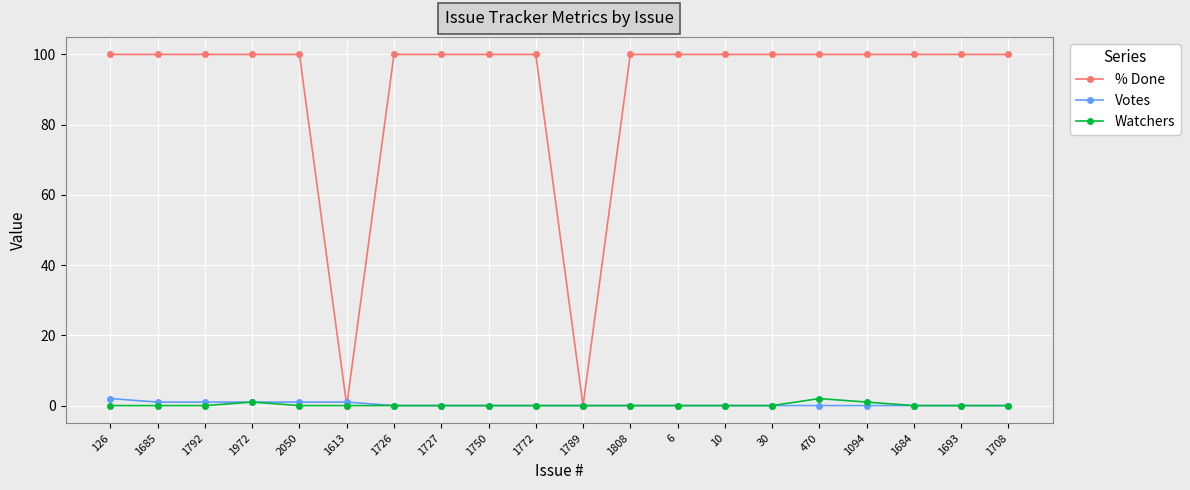

True or false: % Done has a value of 50 at 1727.

False